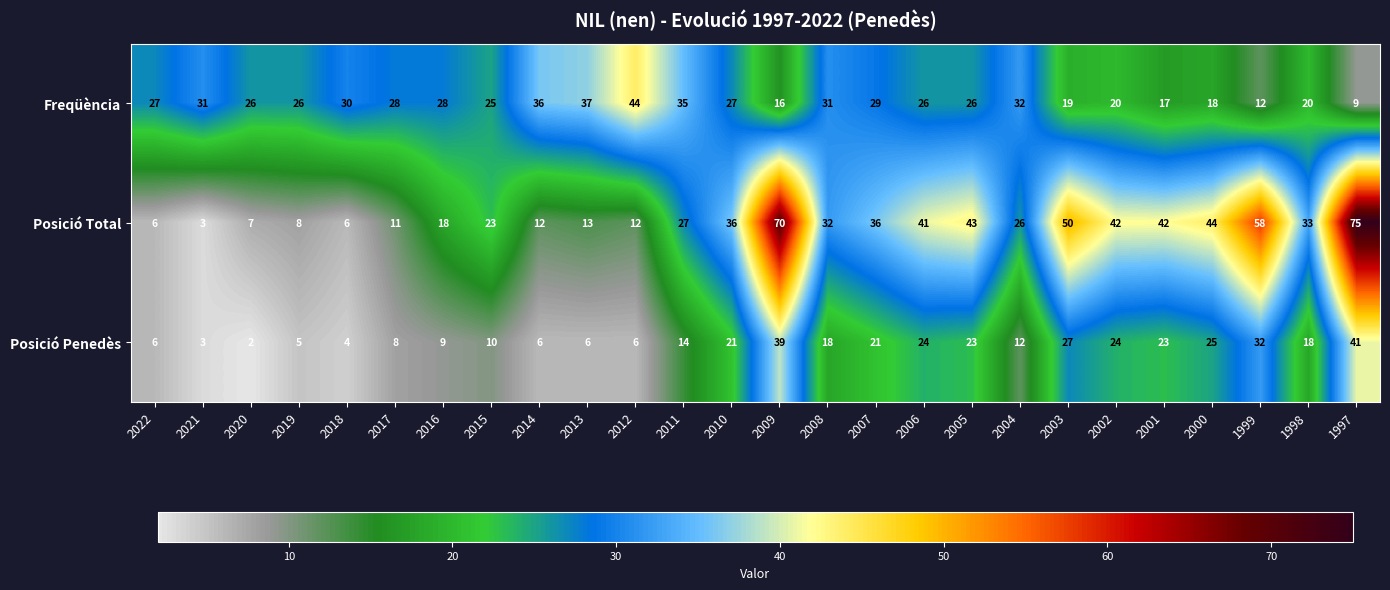

Rank the series by their average value, from highest to lowest.

Posició Total, Freqüència, Posició Penedès